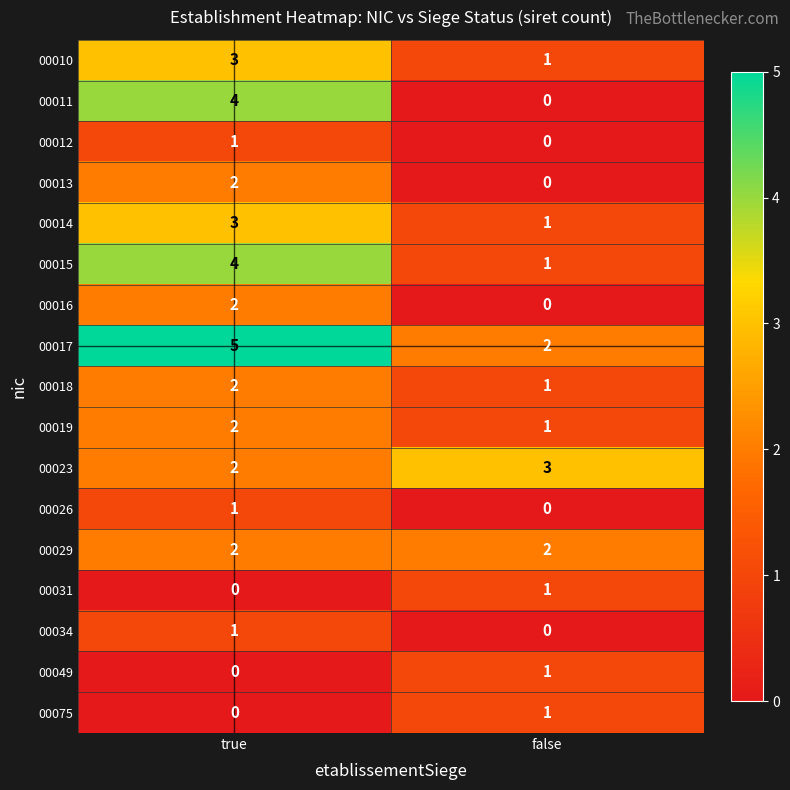

What is the spread (max minus min) of values at false?

3